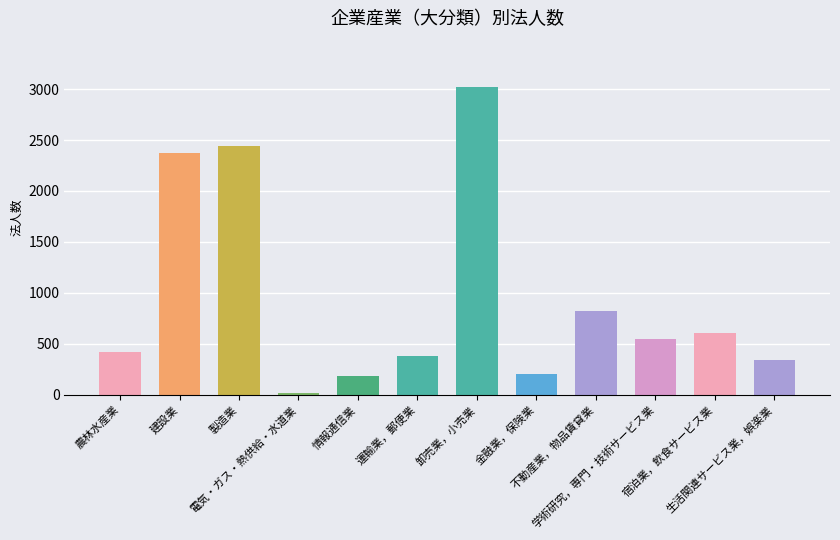

How many data points does each series have?

12